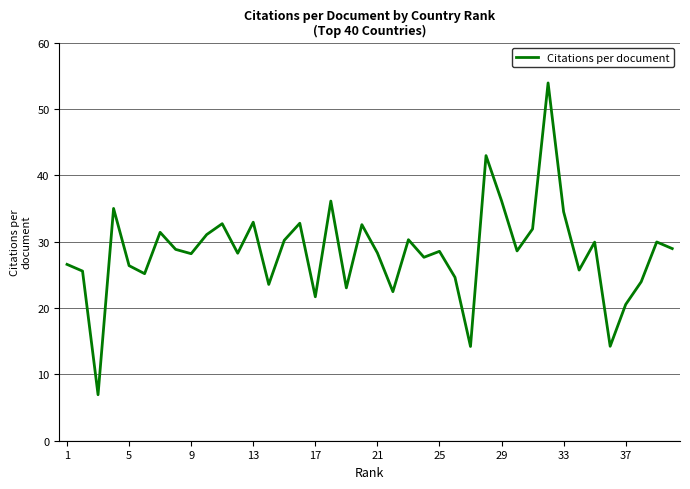

What is the greatest value displayed?

53.9